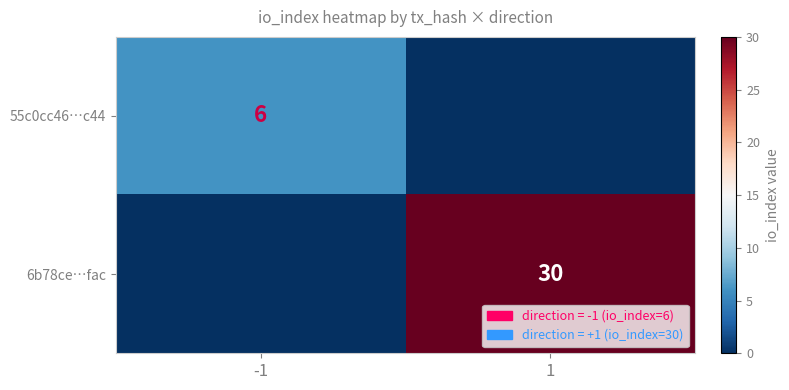

The value of 55c0cc46…c44 at -1 is 6. True or false?

True